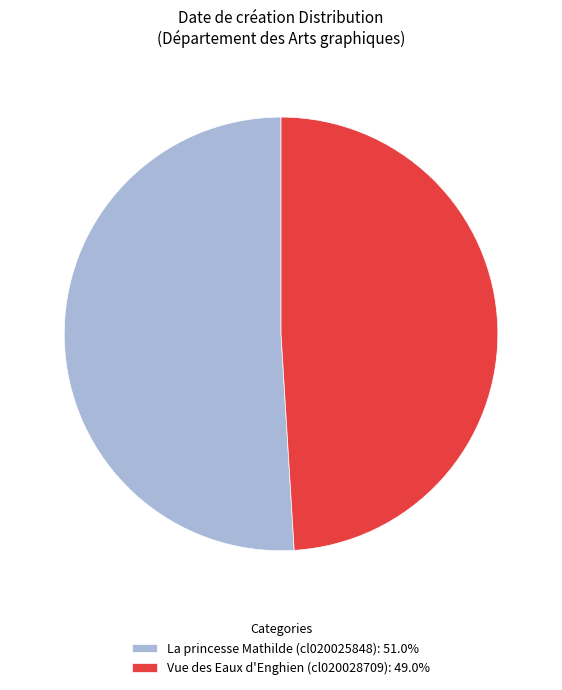

Which slice is the largest?

La princesse Mathilde (cl020025848)